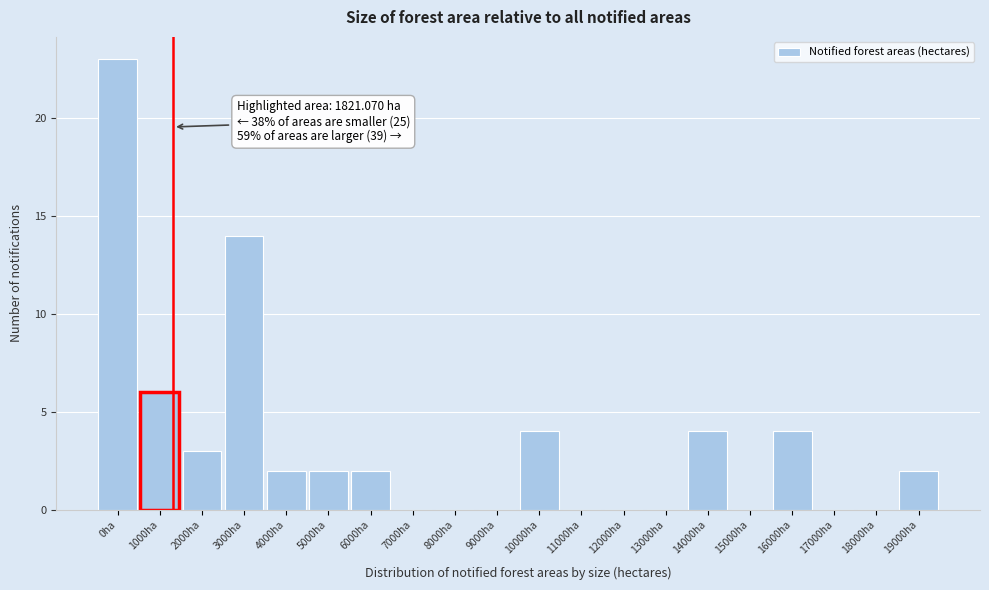

Reading left to right, list all the values displayed in this chart.

0ha=23	1000ha=6	2000ha=3	3000ha=14	4000ha=2	5000ha=2	6000ha=2	7000ha=0	8000ha=0	9000ha=0	10000ha=4	11000ha=0	12000ha=0	13000ha=0	14000ha=4	15000ha=0	16000ha=4	17000ha=0	18000ha=0	19000ha=2